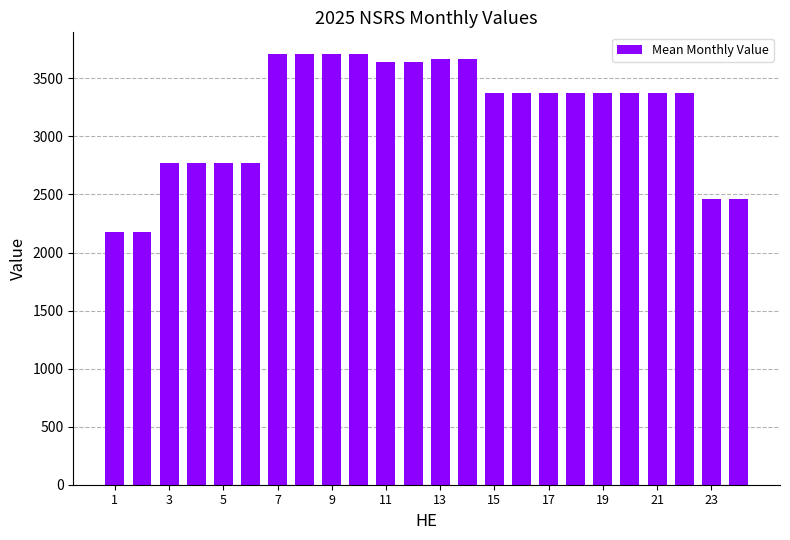

What is the minimum value shown in the chart?

2179.6